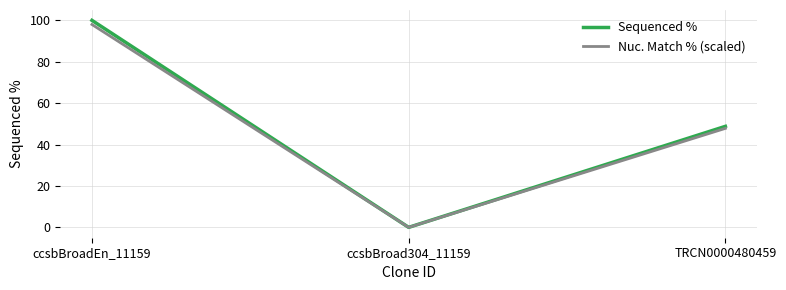

What position from the right is ccsbBroadEn_11159?

3